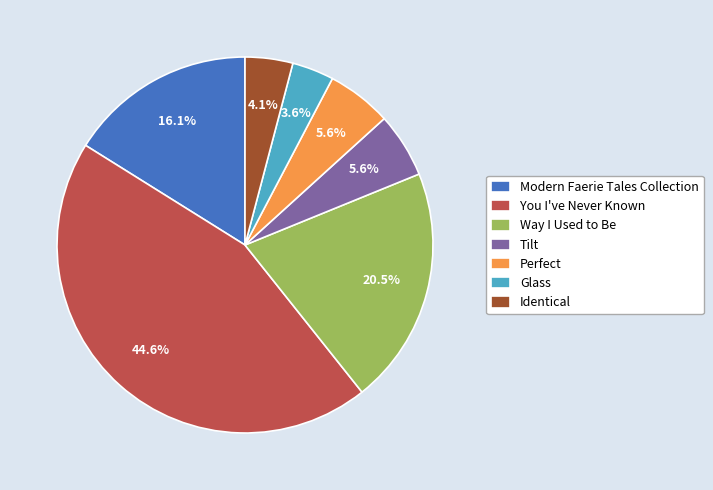

How many segments does this pie chart have?

7